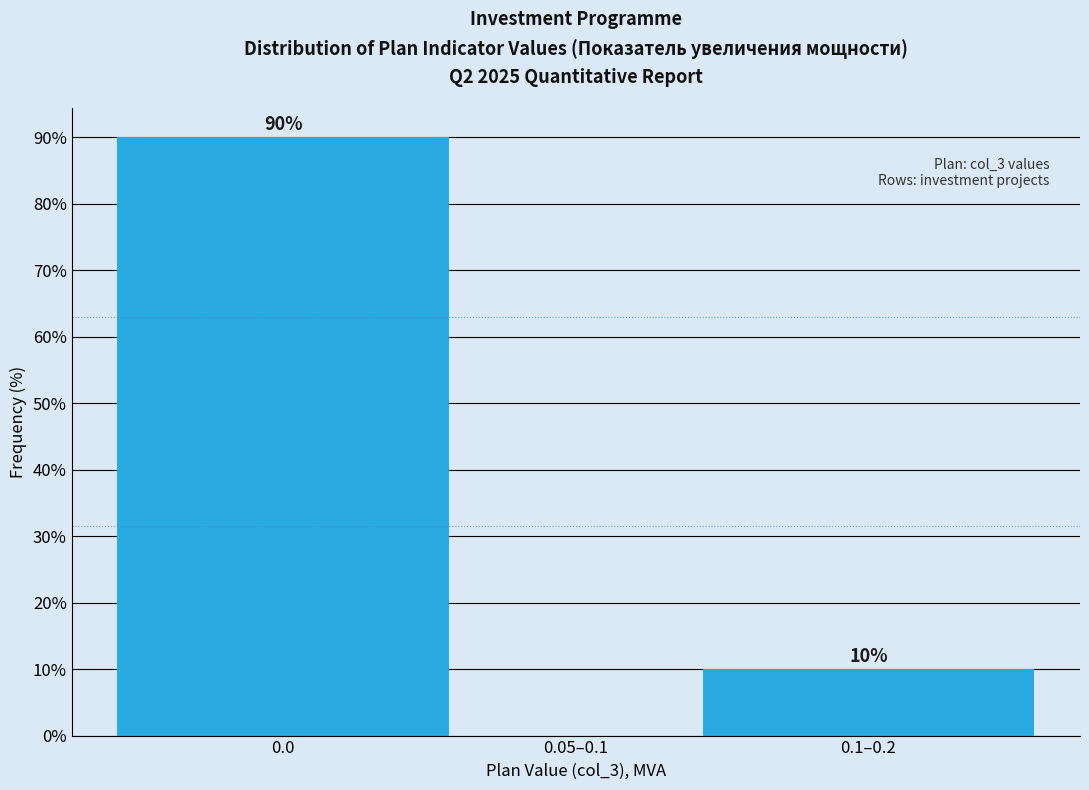

Reading left to right, transcribe all the data shown in this chart.

0.0=90	0.05–0.1=0	0.1–0.2=10